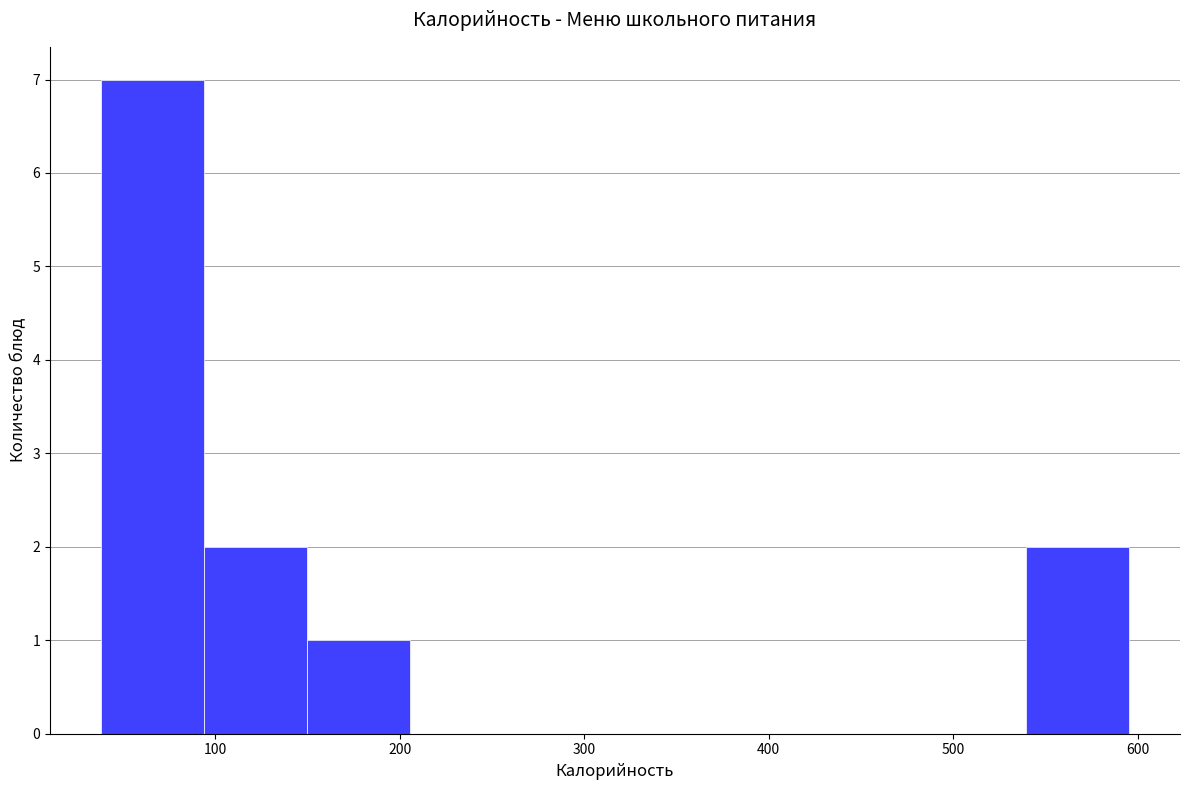

Reading left to right, list every bar in this chart as the range it spans on the x-axis followed by its height. Neither the bar edges nor the heights are printed on the chart, so give them approximately, as read against the axes.

40 to 90: 7
90 to 150: 2
150 to 210: 1
210 to 260: 0
260 to 320: 0
320 to 370: 0
370 to 430: 0
430 to 480: 0
480 to 540: 0
540 to 600: 2